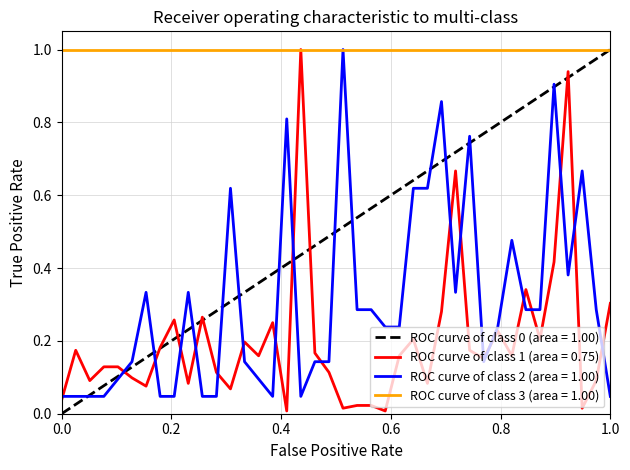

What is the spread (max minus min) of values at 30?

0.6